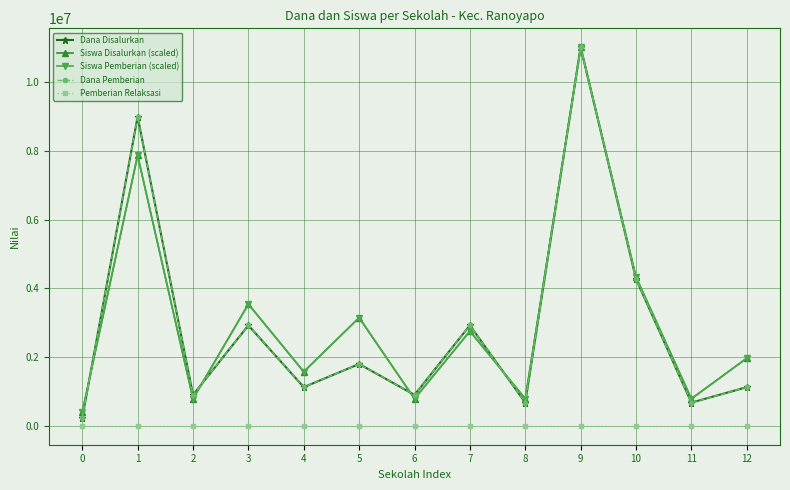

Which series has the widest spread of values?

Dana Disalurkan